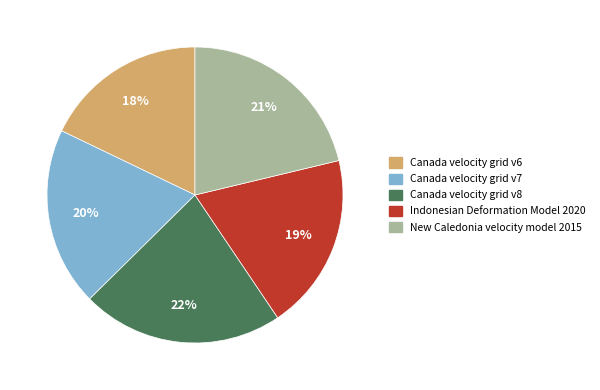

To the nearest percent, what portion does Indonesian Deformation Model 2020 represent?

19%